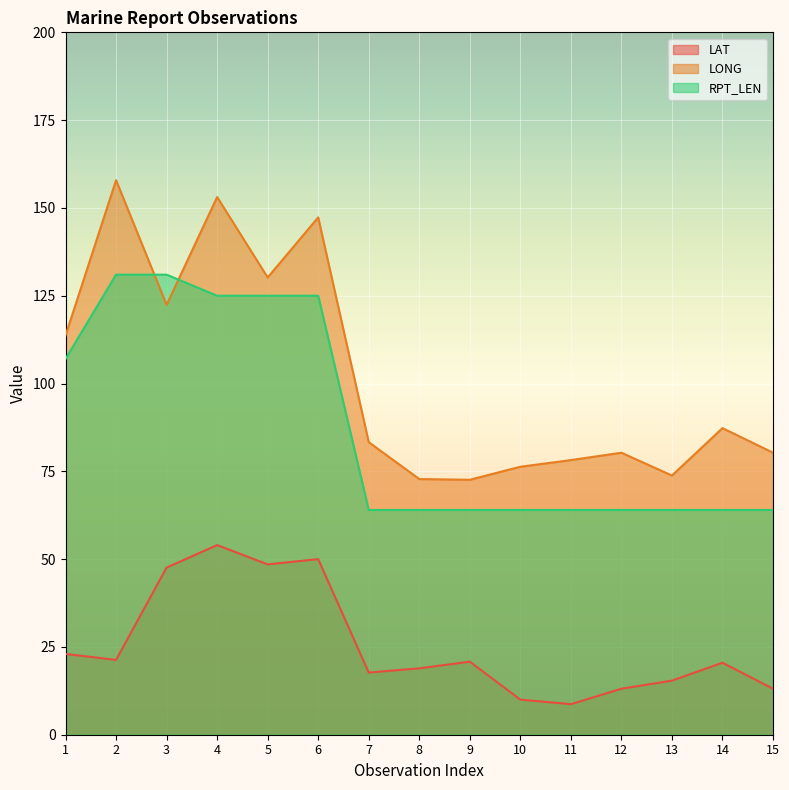

What is the minimum value shown in the chart?

8.7